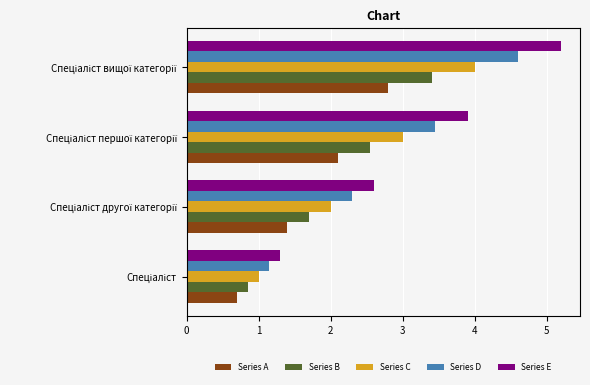

Which series has the largest total across all categories?

Series E